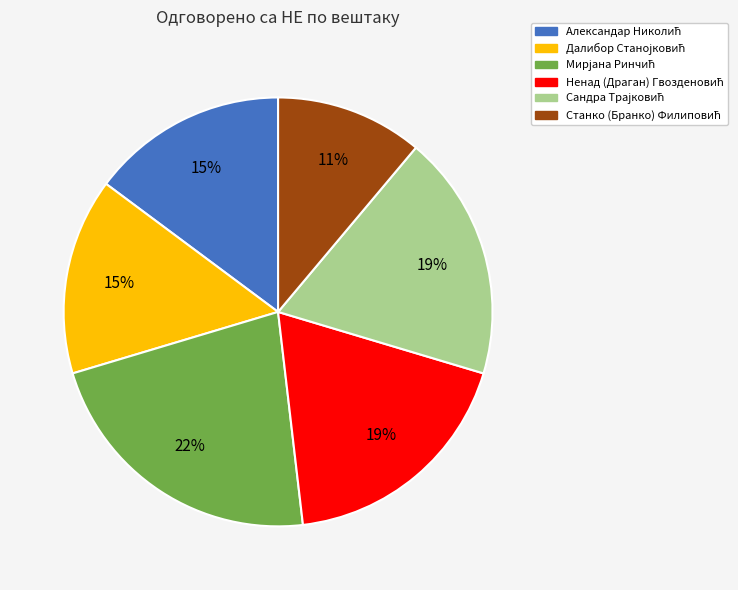

To the nearest percent, what is the difference between the largest and smallest slice percentages?

11%